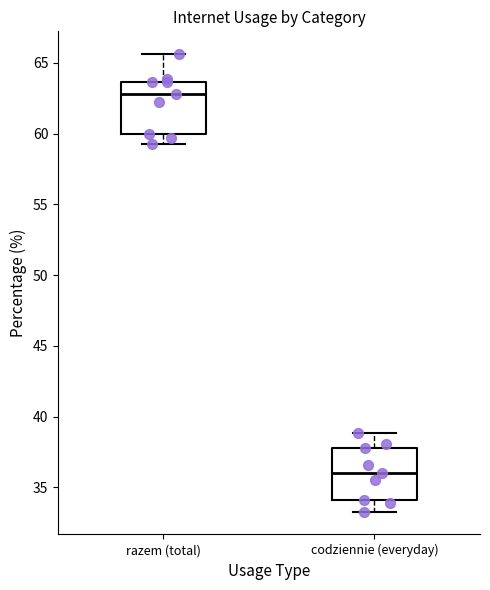

Which box has the highest median line?

razem (total)